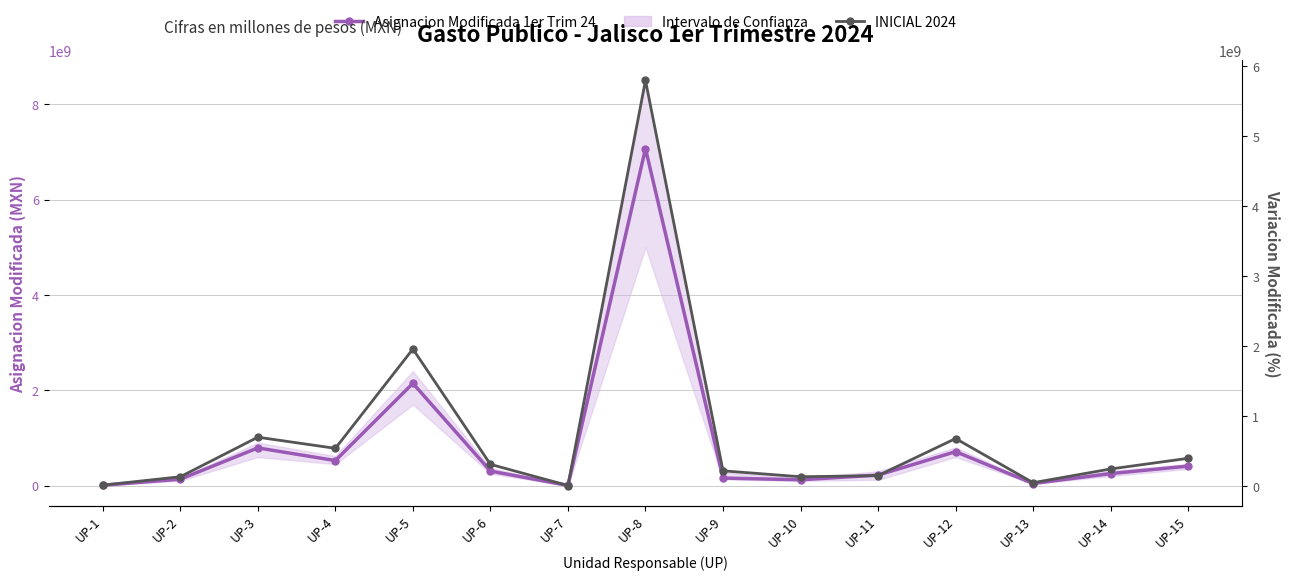

What is the average value of the INICIAL 2024 series?

749950901.6